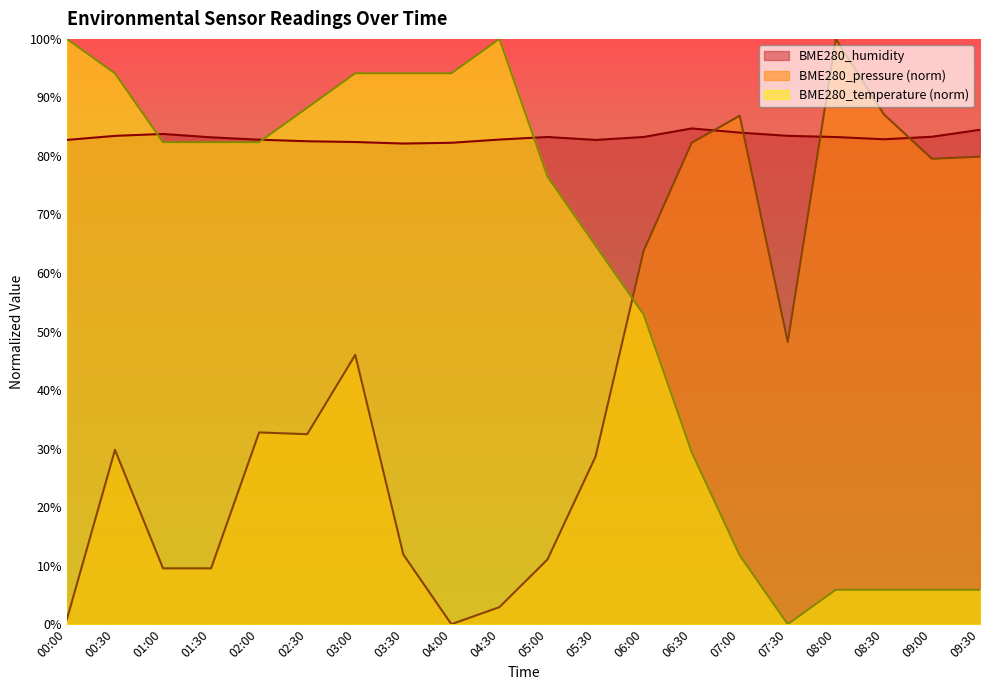

How many data points in BME280_pressure_norm are above 32?

11